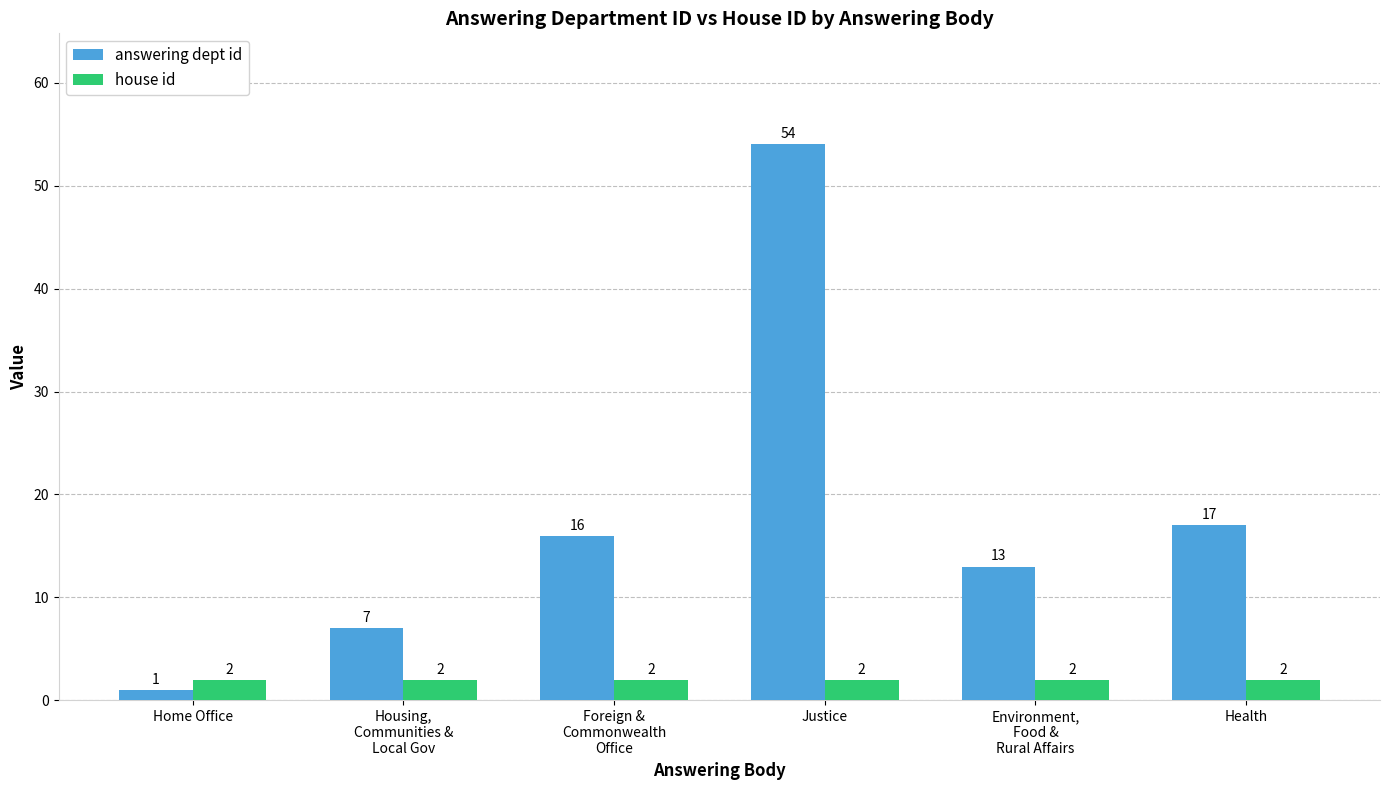

Which category has the highest value across all series?

Justice